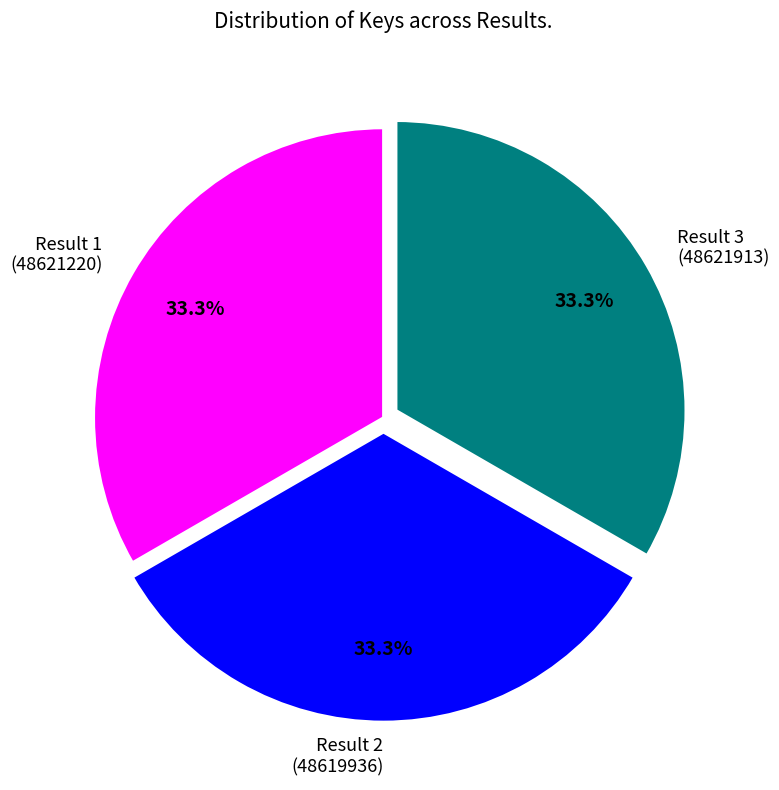

Is there any slice that represents more than half of the pie?

No